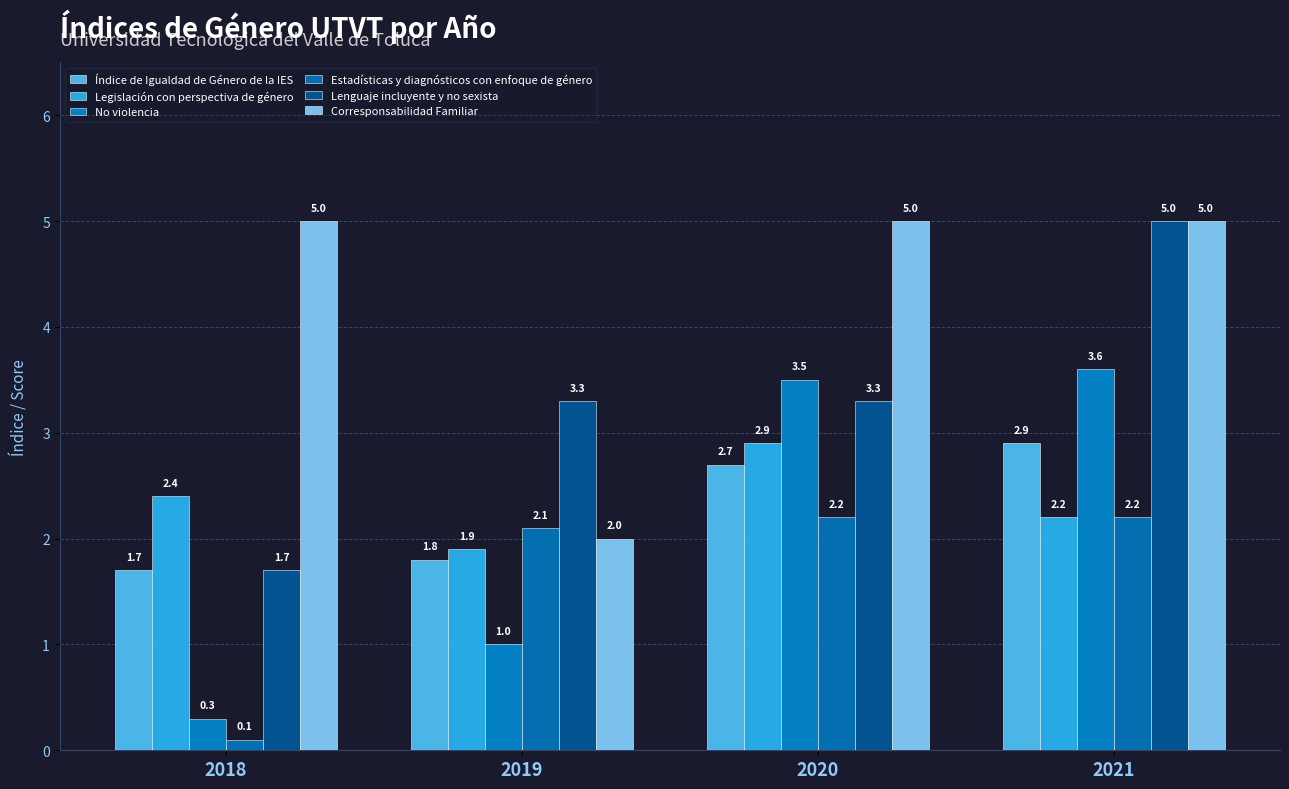

Reading left to right, extract all data points from this chart.

Índice de Igualdad de Género de la IES: 2018=1.7	2019=1.8	2020=2.7	2021=2.9
Legislación con perspectiva de género: 2018=2.4	2019=1.9	2020=2.9	2021=2.2
No violencia: 2018=0.3	2019=1.0	2020=3.5	2021=3.6
Estadísticas y diagnósticos con enfoque de género: 2018=0.1	2019=2.1	2020=2.2	2021=2.2
Lenguaje incluyente y no sexista: 2018=1.7	2019=3.3	2020=3.3	2021=5.0
Corresponsabilidad Familiar: 2018=5.0	2019=2.0	2020=5.0	2021=5.0